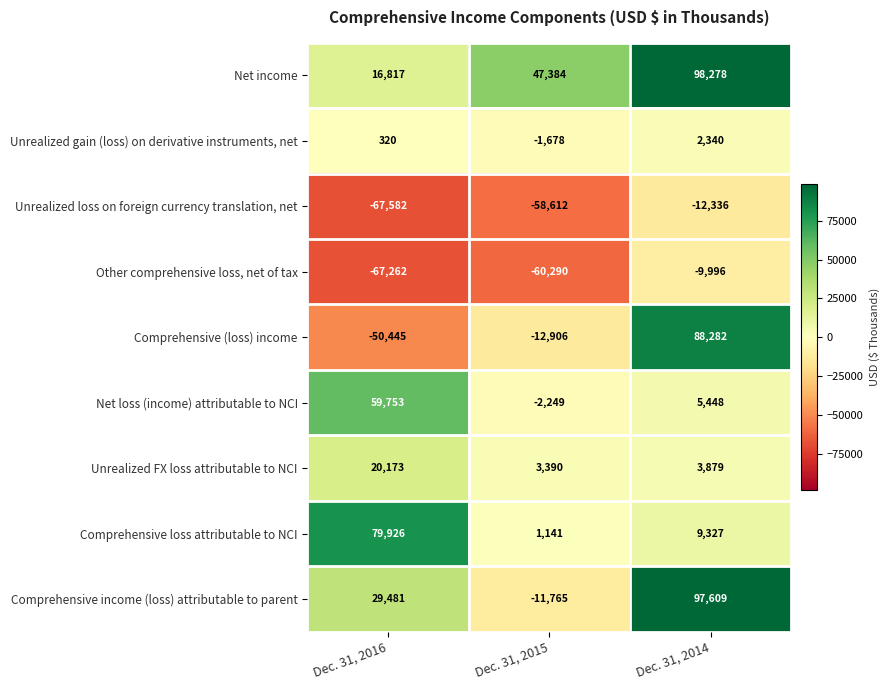

What is the smallest value displayed?

-67582